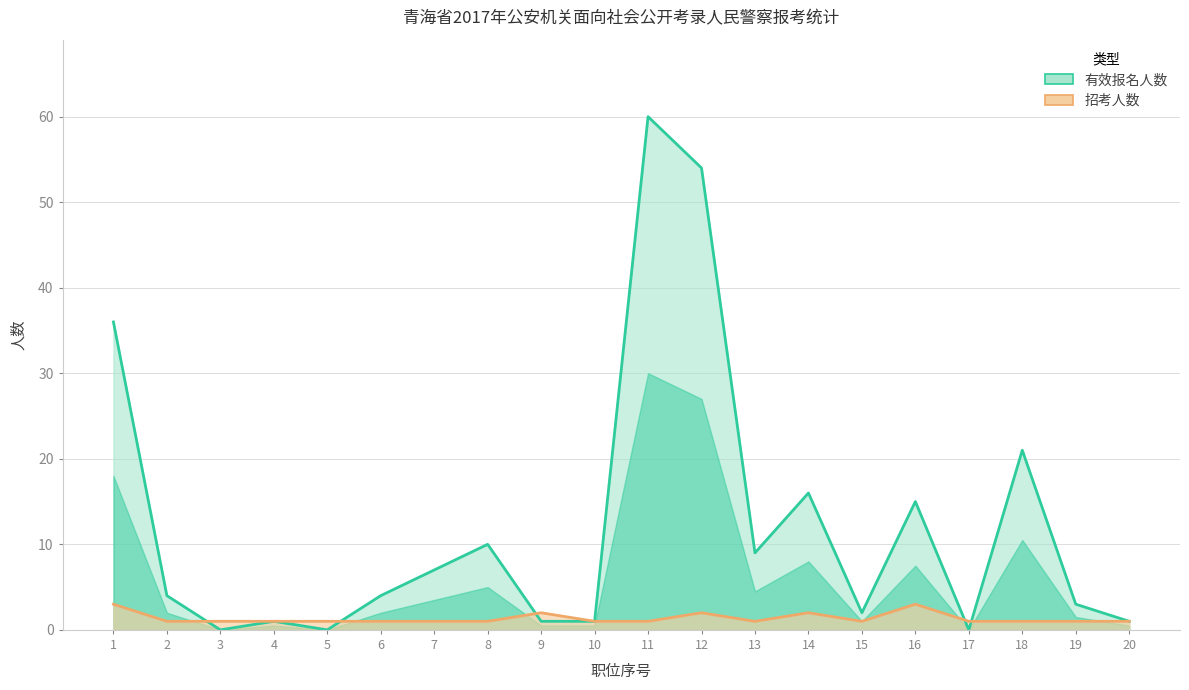

True or false: 招考人数 has more than 2 points higher than both neighbors.

True